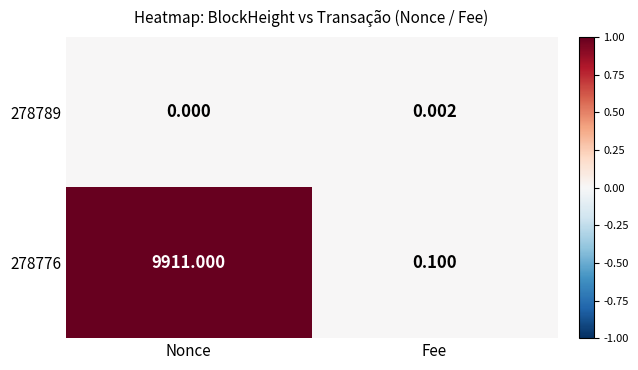

What is the spread (max minus min) of values at Nonce?

9911.0